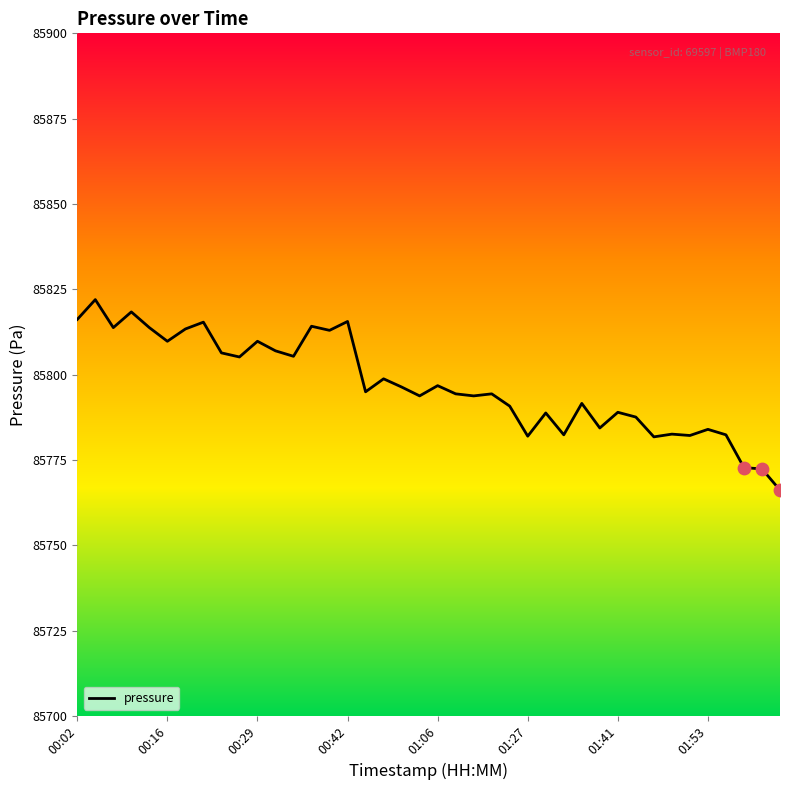

What is the smallest value displayed?

85766.2